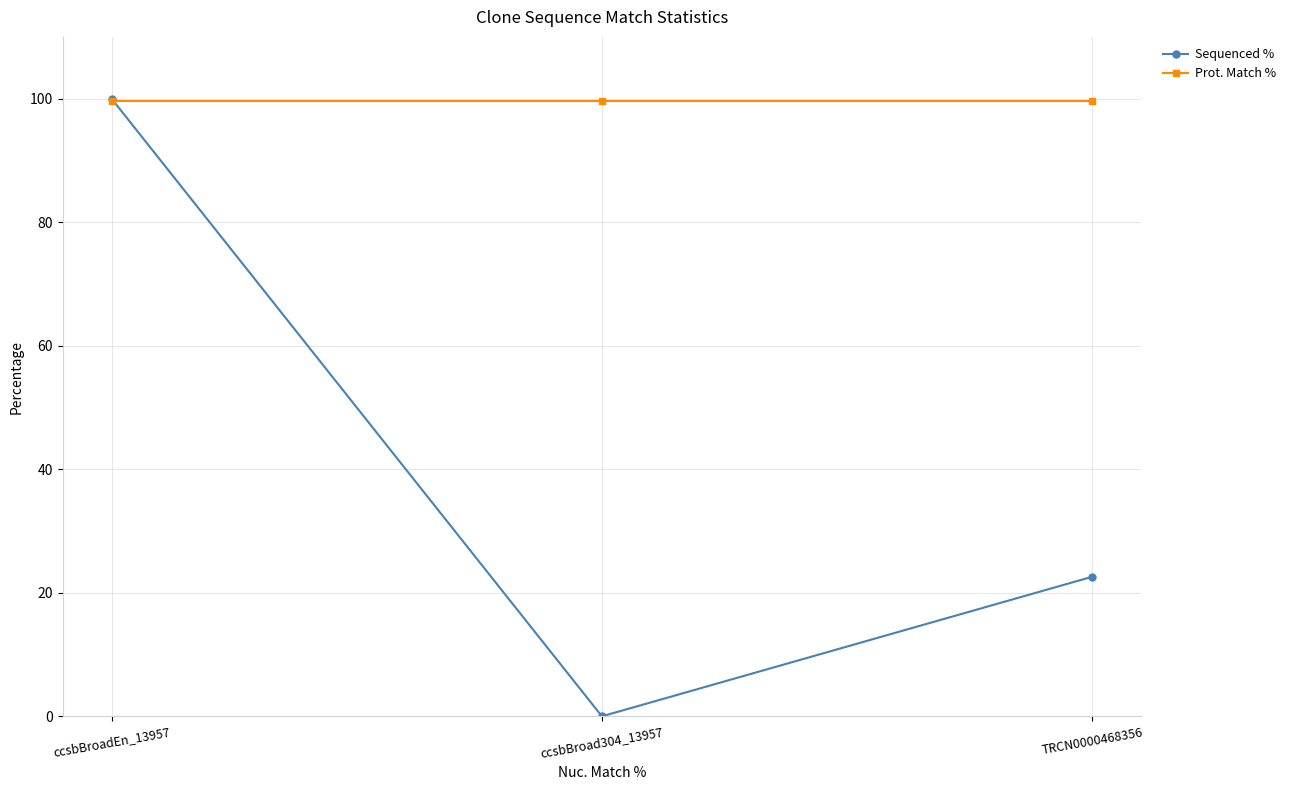

What are all the series names shown in the legend?

Sequenced %, Prot. Match %